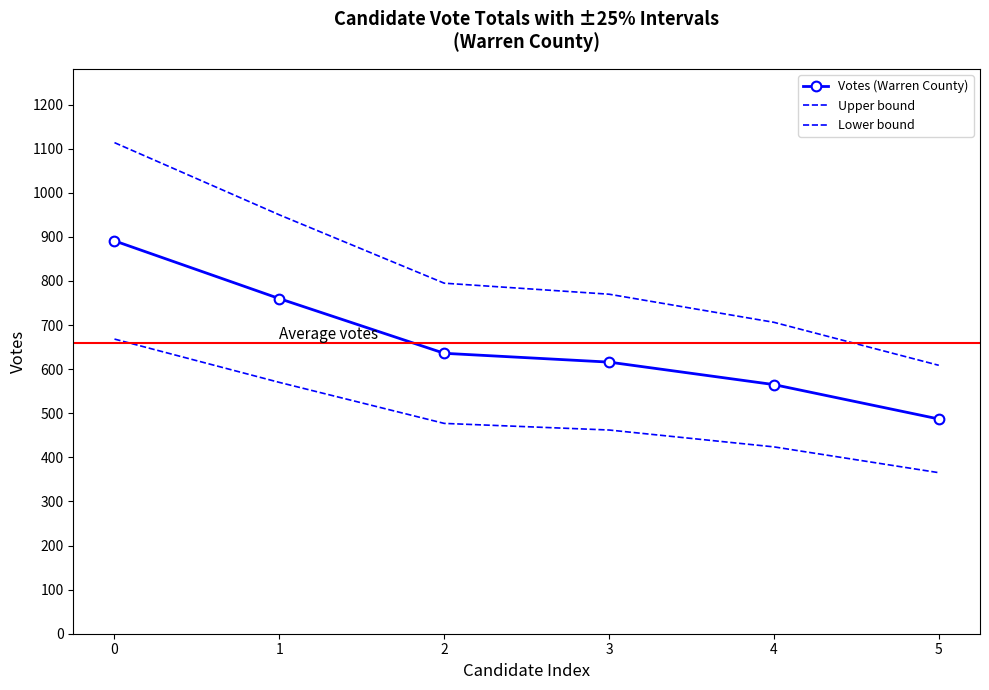

What is the difference between the maximum and minimum values in the Upper bound series?

505.0